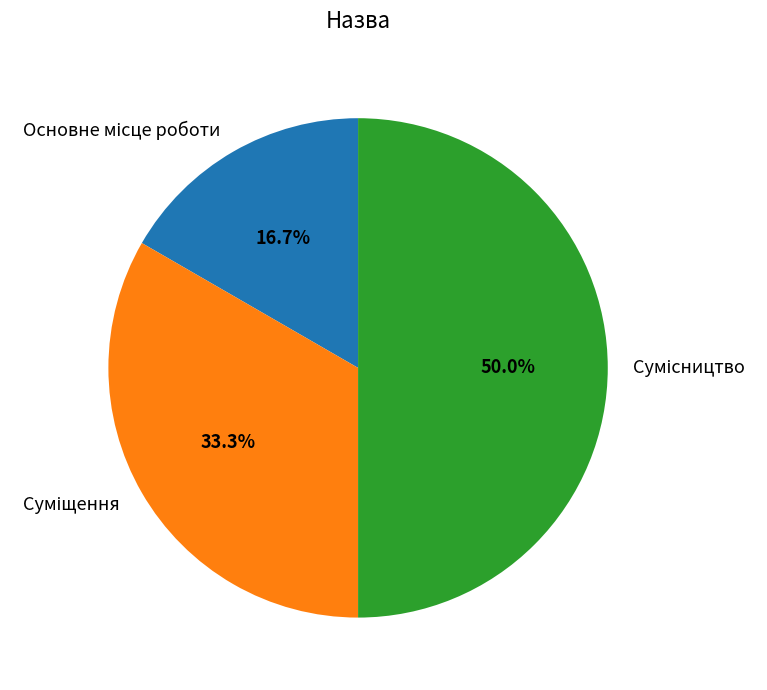

How many slices are in this pie chart?

3